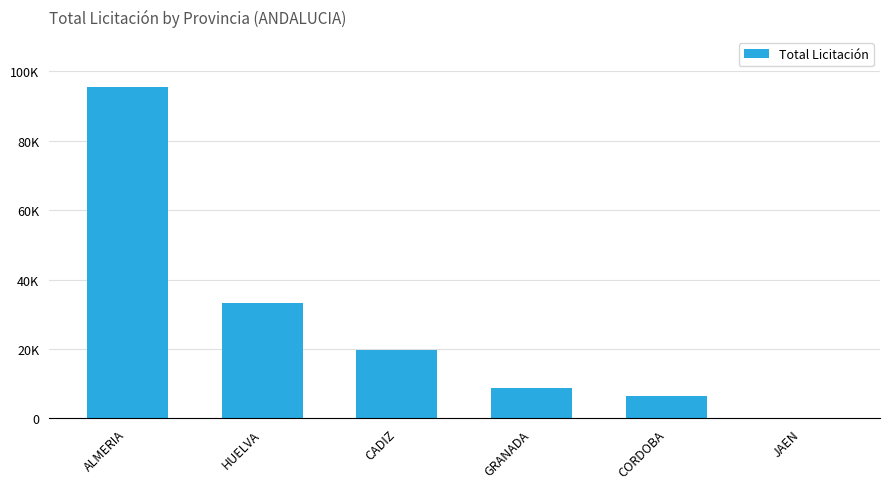

What is the average value?

27322.0